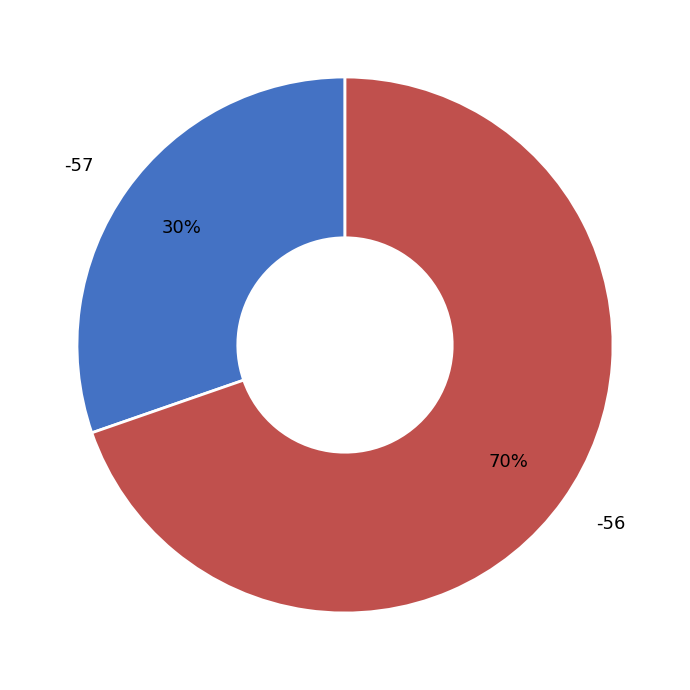

How many segments does this pie chart have?

2